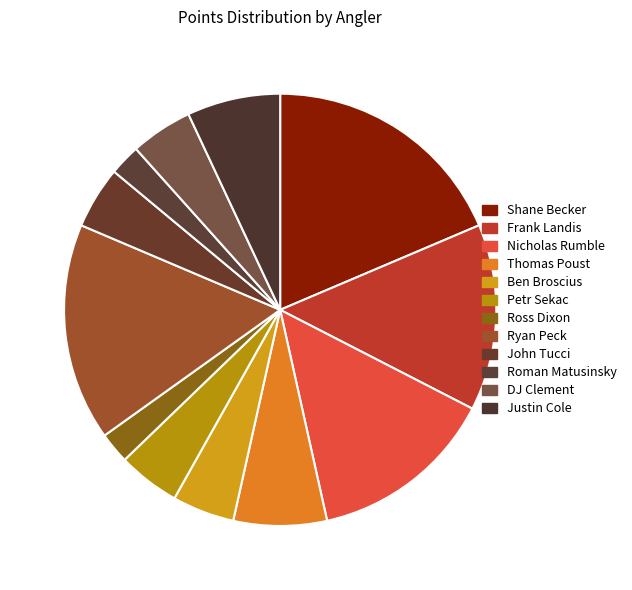

The Nicholas Rumble slice represents 28% of the pie. True or false?

False